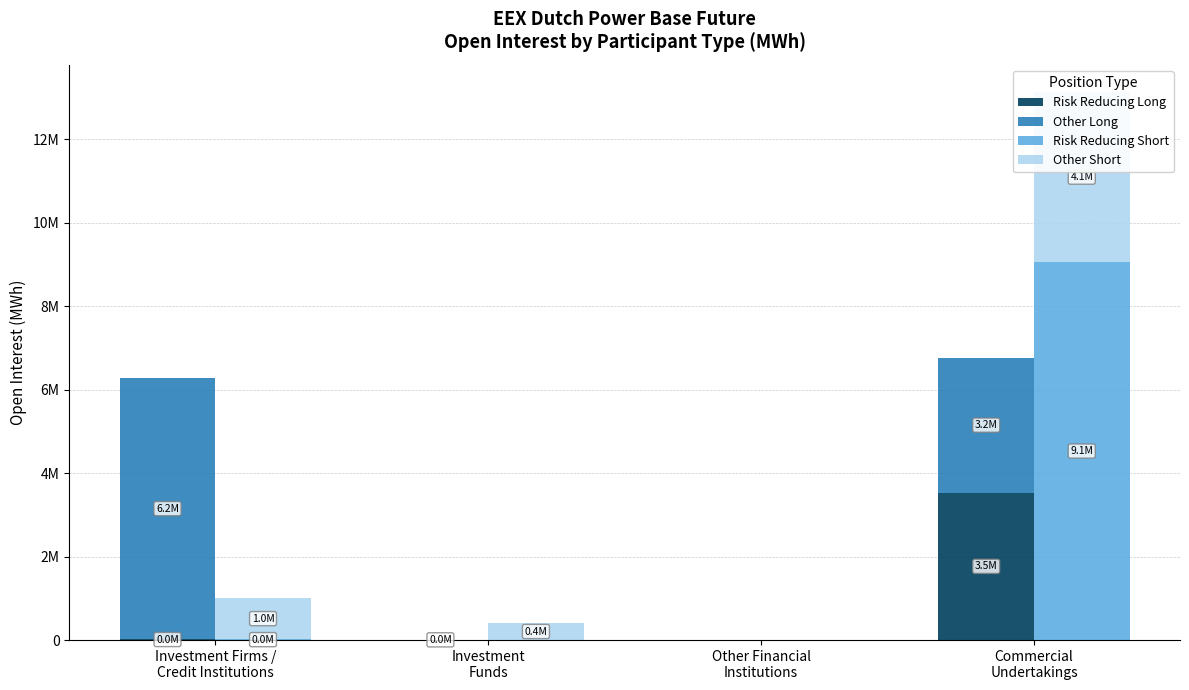

How many groups of bars are there?

4